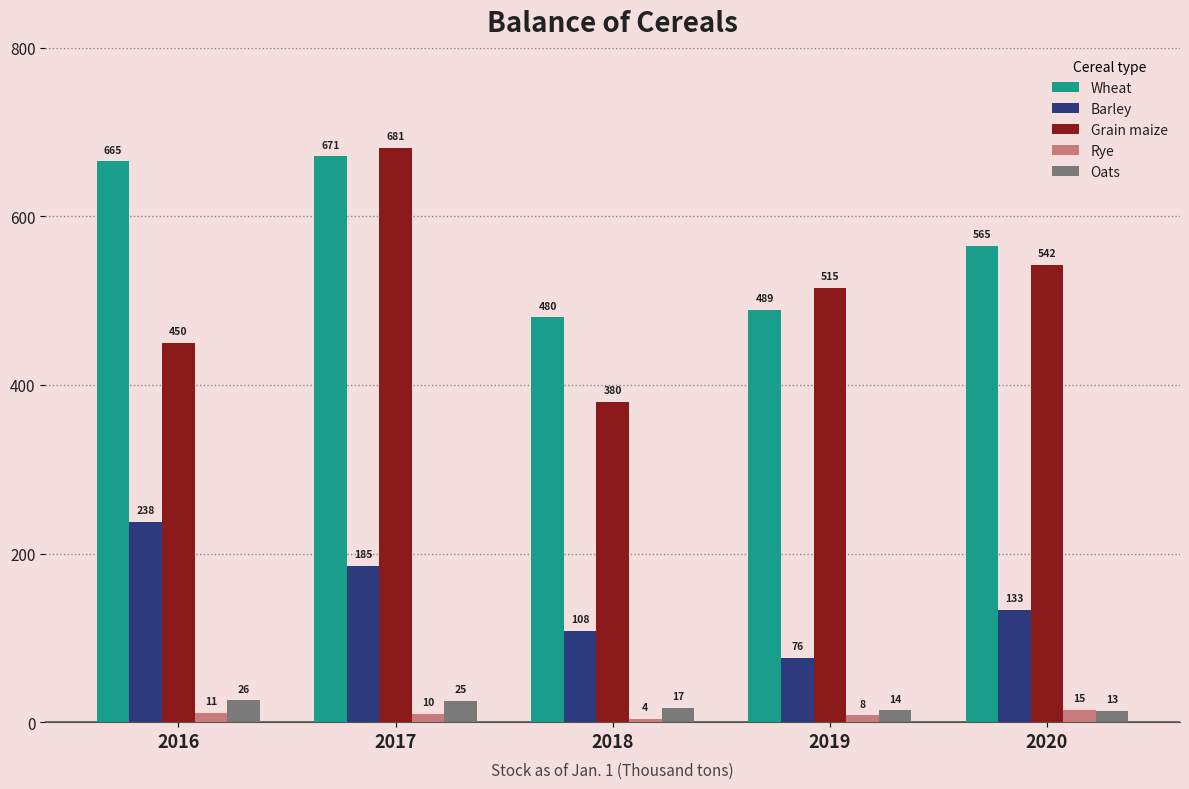

At 2019, list the series in order from largest to smallest.

Grain maize, Wheat, Barley, Oats, Rye